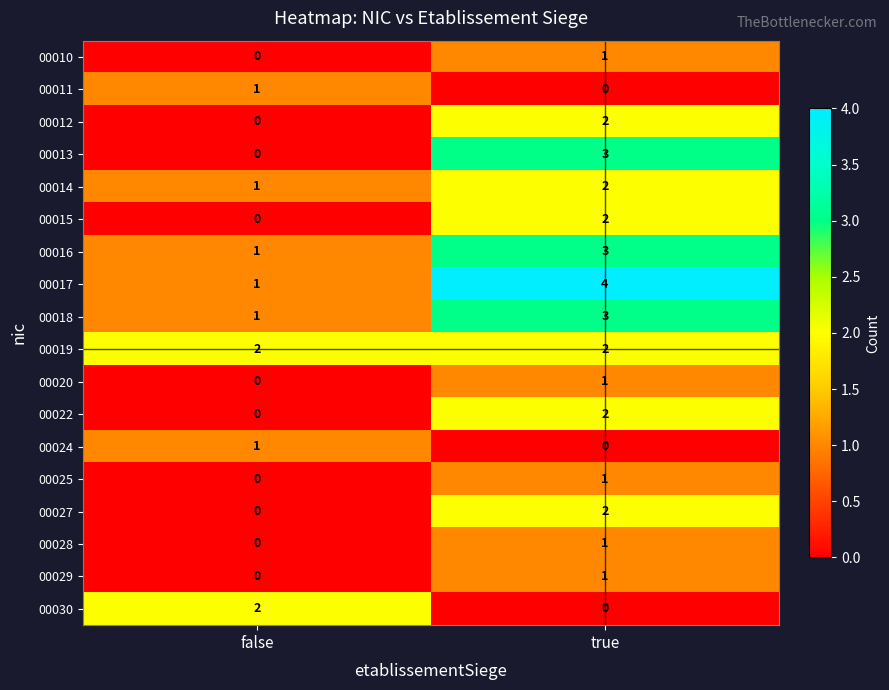

At which category does the chart reach its peak across all series?

true